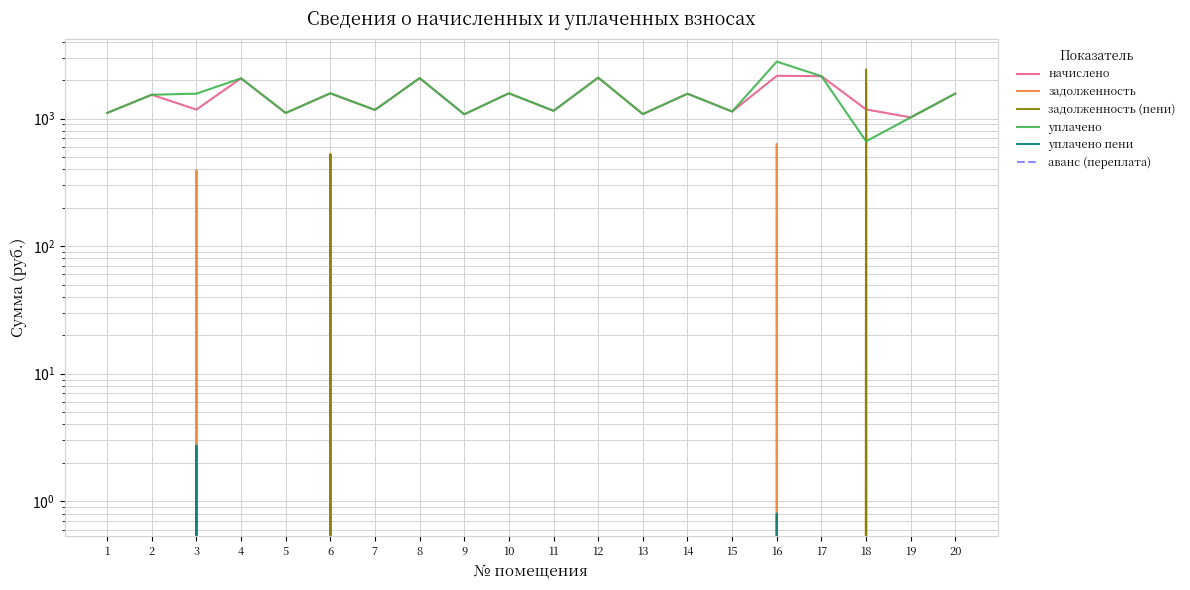

Does the chart have visible grid lines?

Yes